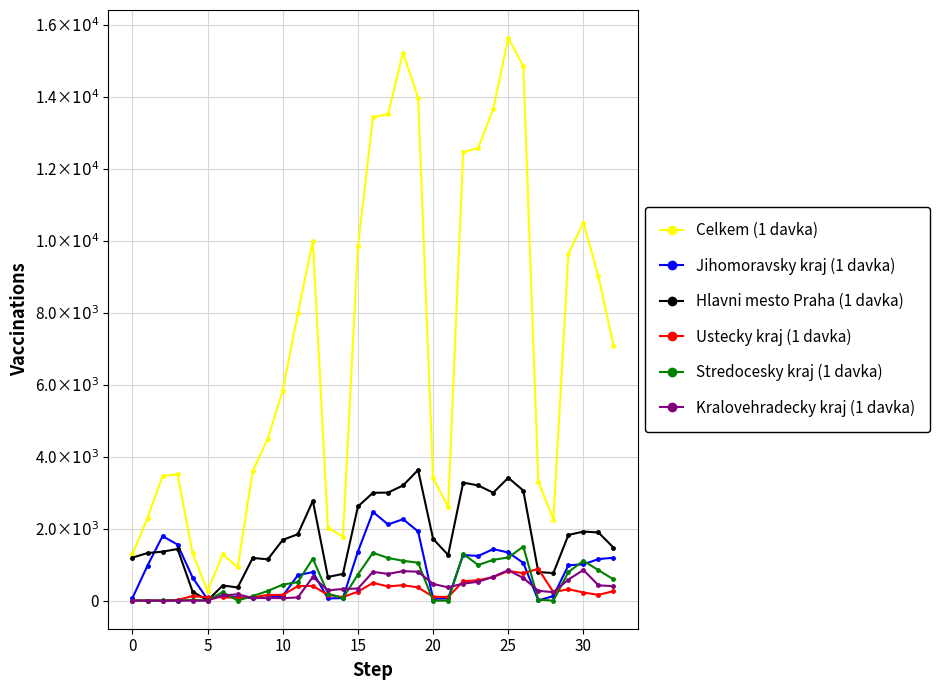

What is the maximum value for Jihomoravsky kraj (1 davka)?

2463